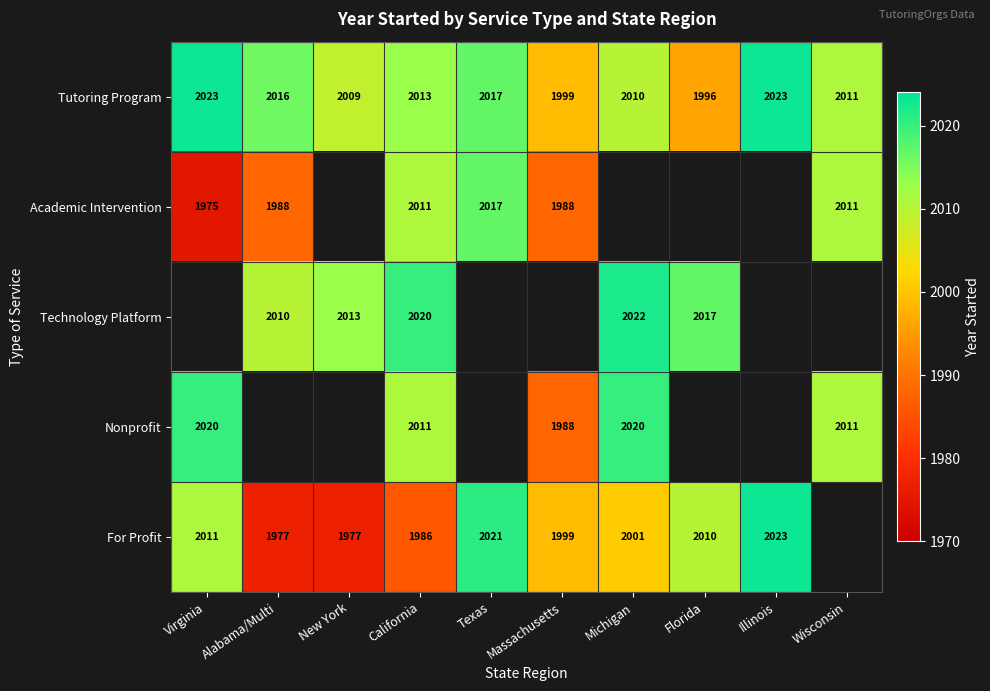

Is it true that Academic Intervention equals 2961 at California?

False